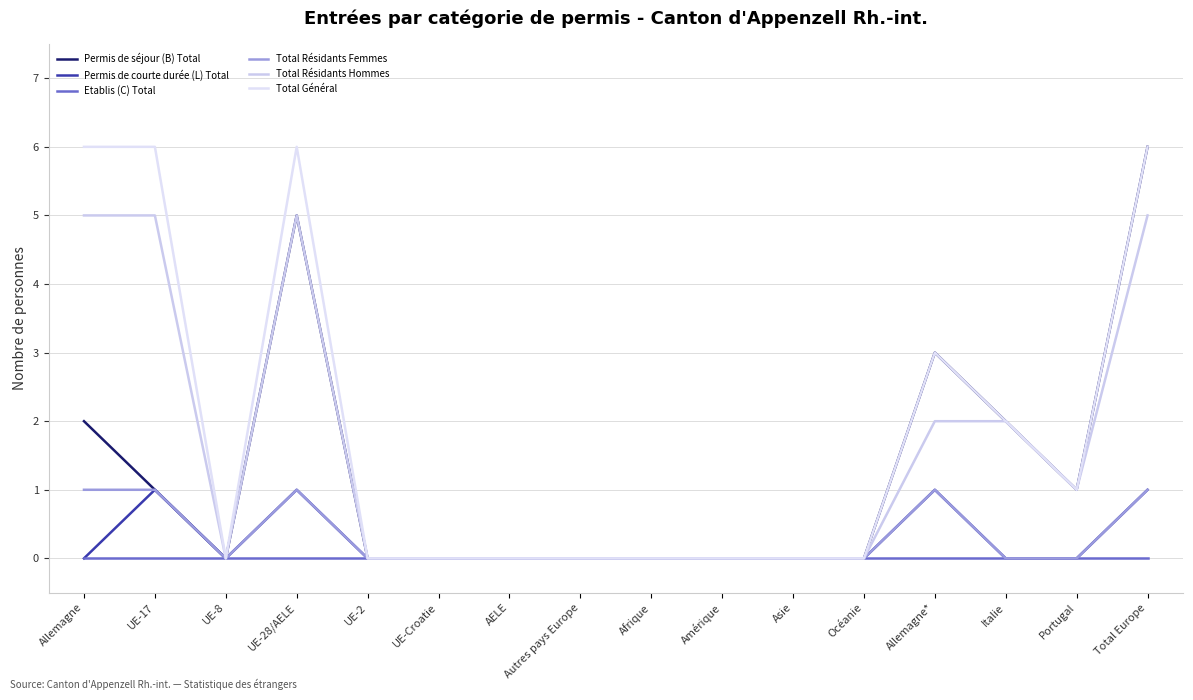

Reading left to right, list all the values displayed in this chart.

Permis de séjour (B) Total: 2	1	0	5	0	0	0	0	0	0	0	0	3	2	1	6
Permis de courte durée (L) Total: 0	1	0	1	0	0	0	0	0	0	0	0	1	0	0	1
Etablis (C) Total: 0	0	0	0	0	0	0	0	0	0	0	0	0	0	0	0
Total Résidants Femmes: 1	1	0	1	0	0	0	0	0	0	0	0	1	0	0	1
Total Résidants Hommes: 5	5	0	5	0	0	0	0	0	0	0	0	2	2	1	5
Total Général: 6	6	0	6	0	0	0	0	0	0	0	0	3	2	1	6